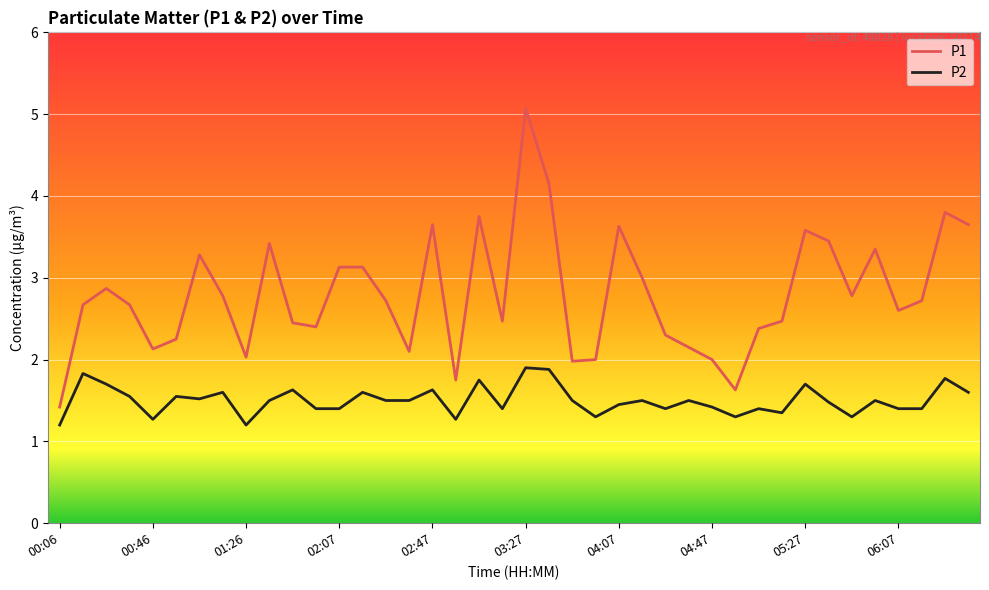

How many P2 values are between 1 and 2?

40